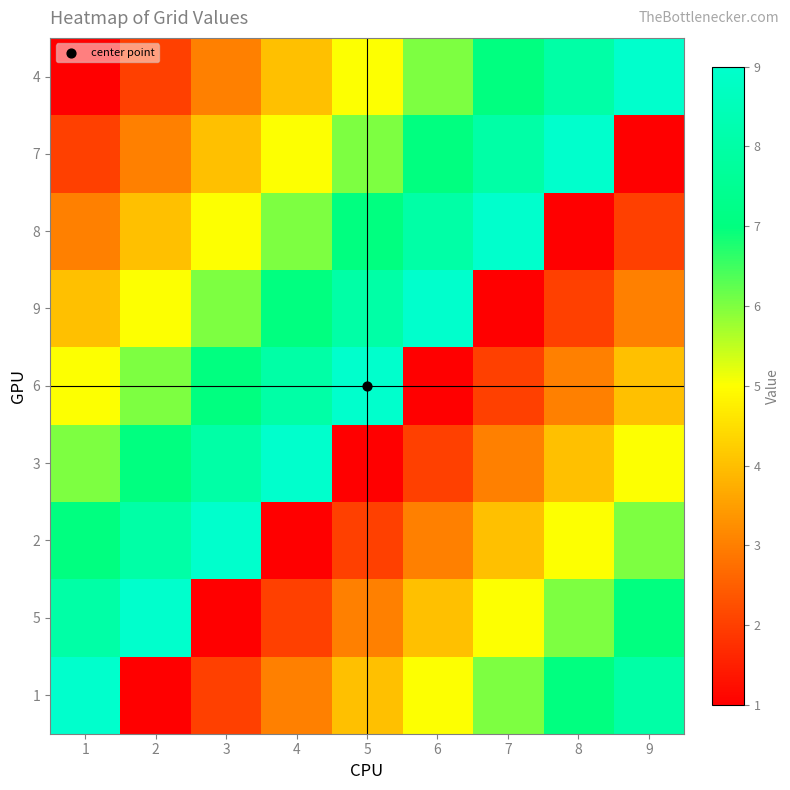

Which has a higher value, 3 or 7?

7